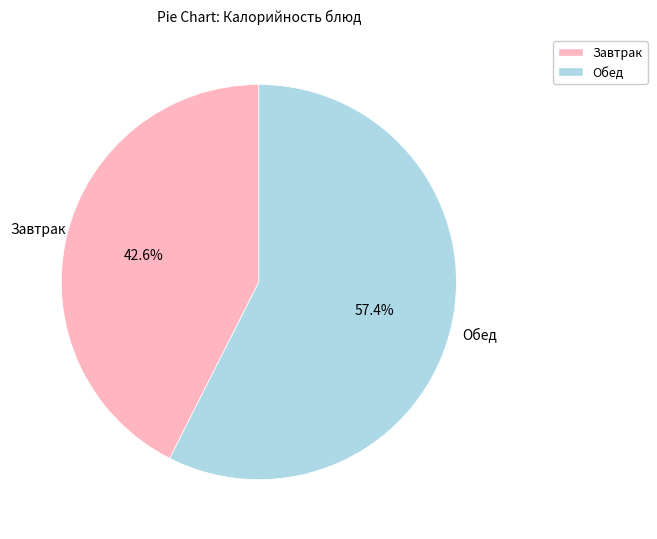

Does any single category account for the majority?

Yes